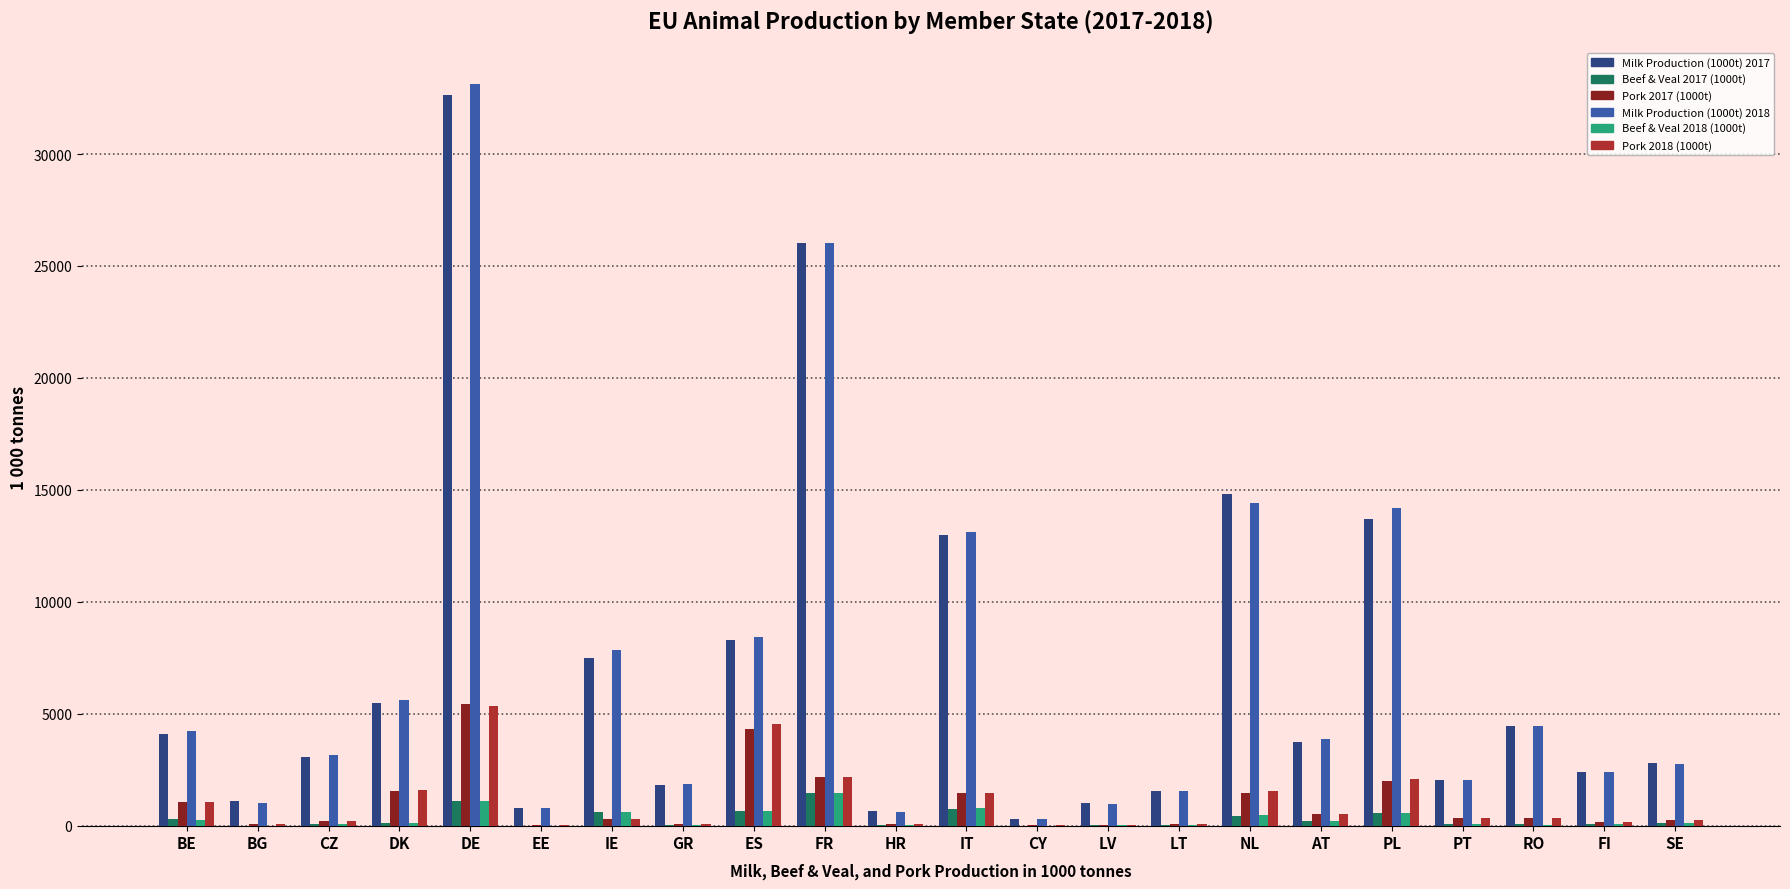

Count the number of categories in the chart.

22